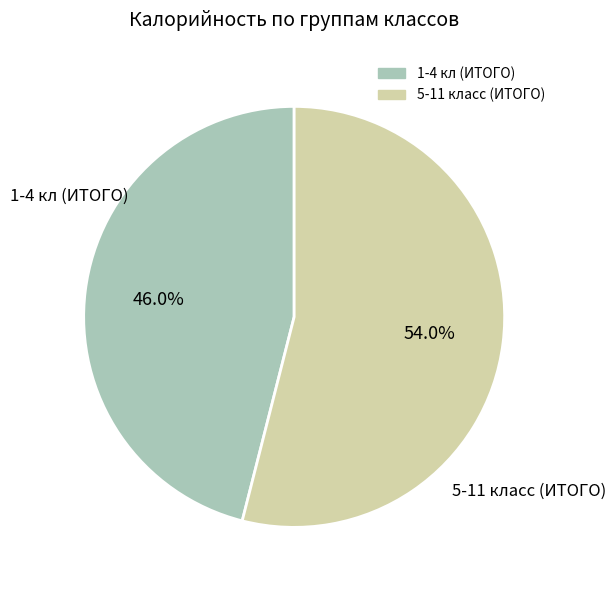

Rank the categories by value from lowest to highest.

1-4 кл (ИТОГО), 5-11 класс (ИТОГО)